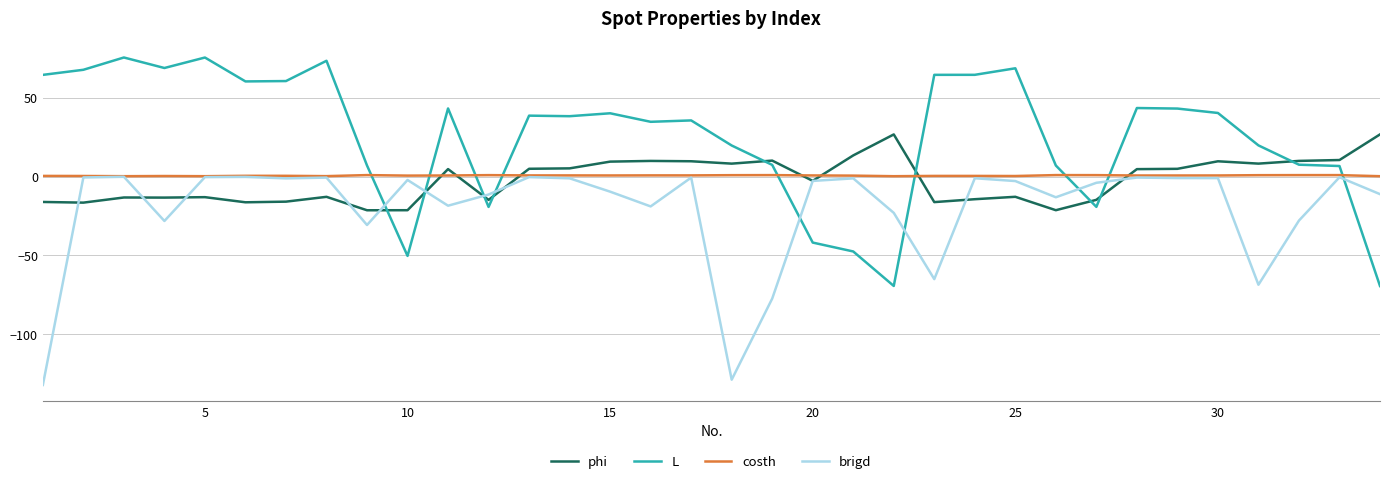

How many intersections are there between phi and costh?

7